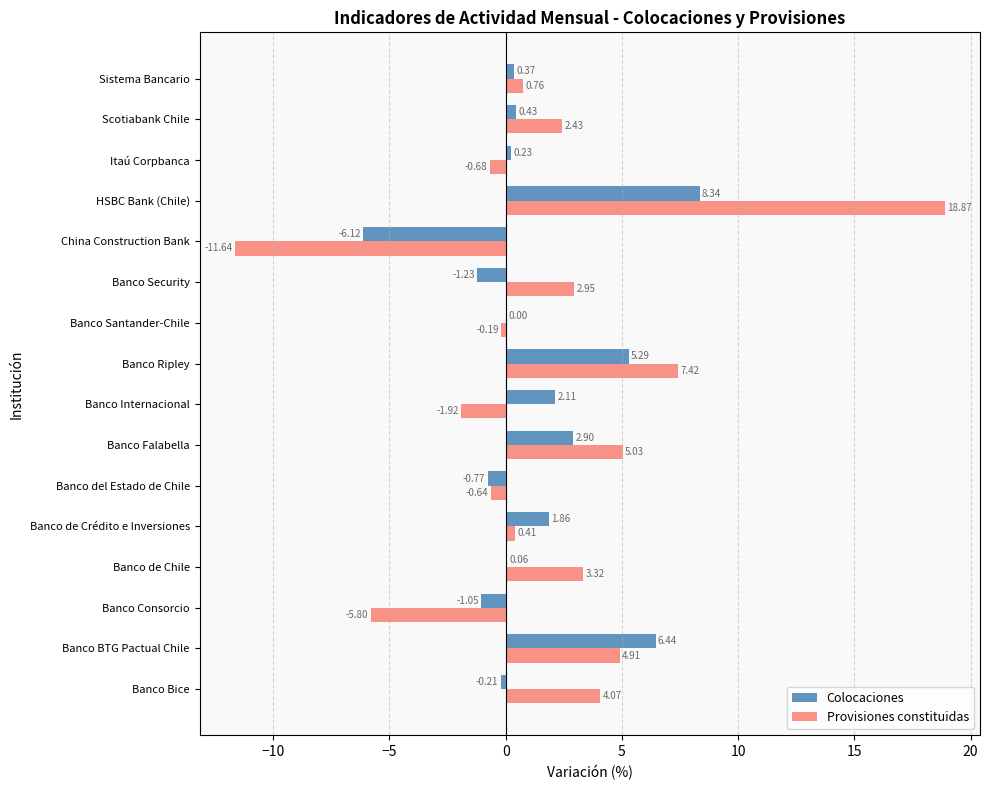

What is the total value across all series at Banco Consorcio?

-6.8